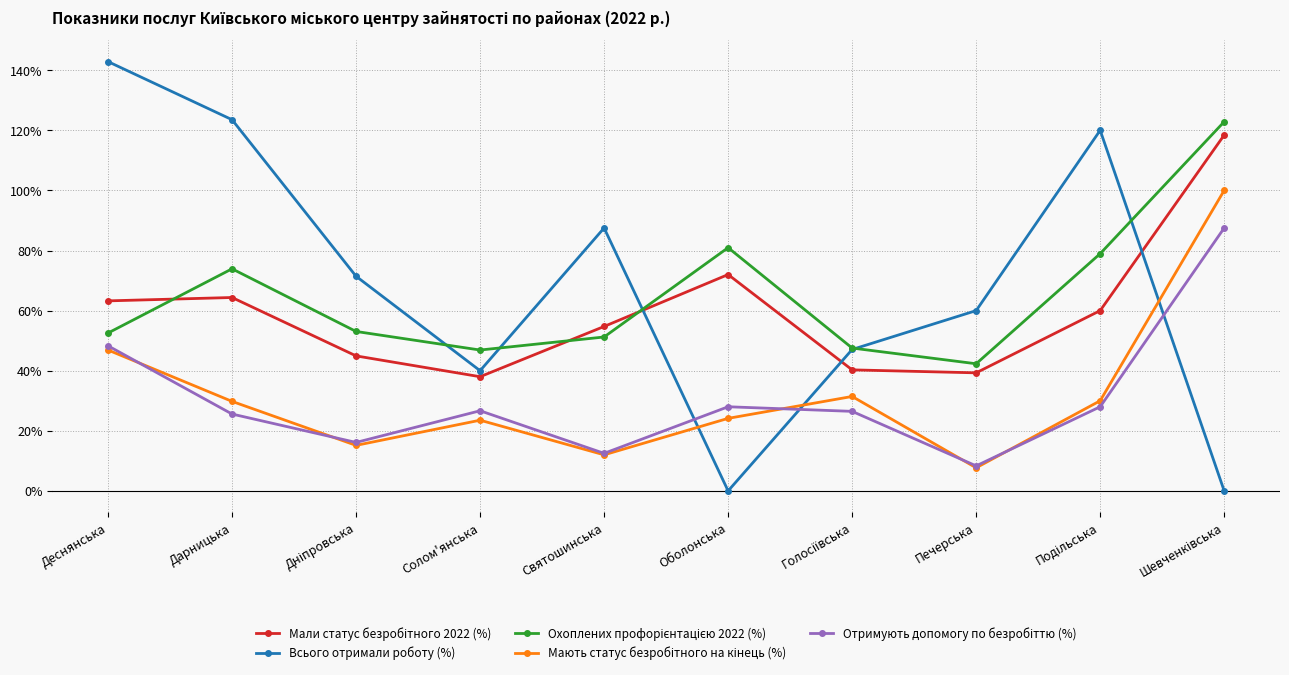

What is the label of the 1st point from the left?

Деснянська